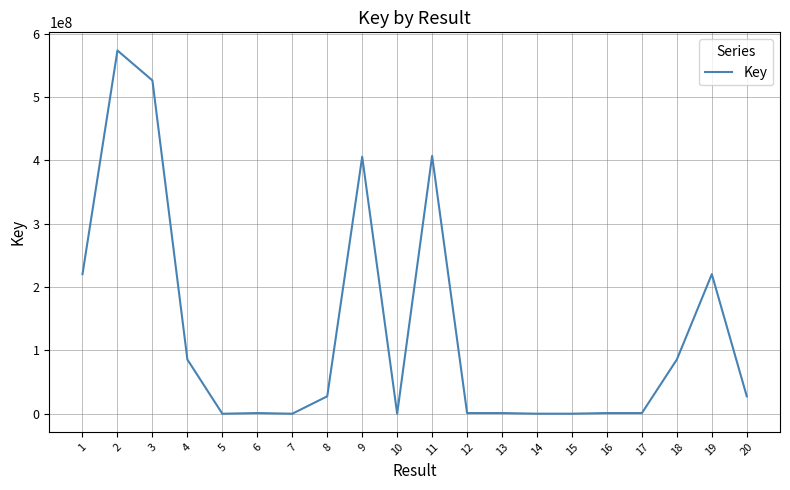

What is the average value?

129220702